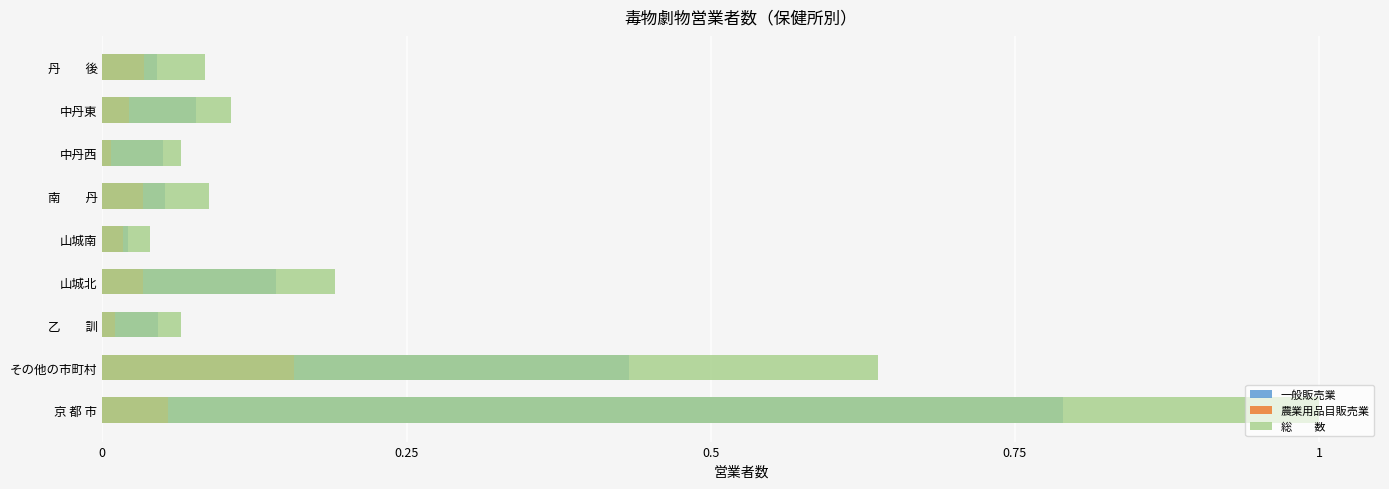

How many groups of bars are there?

9